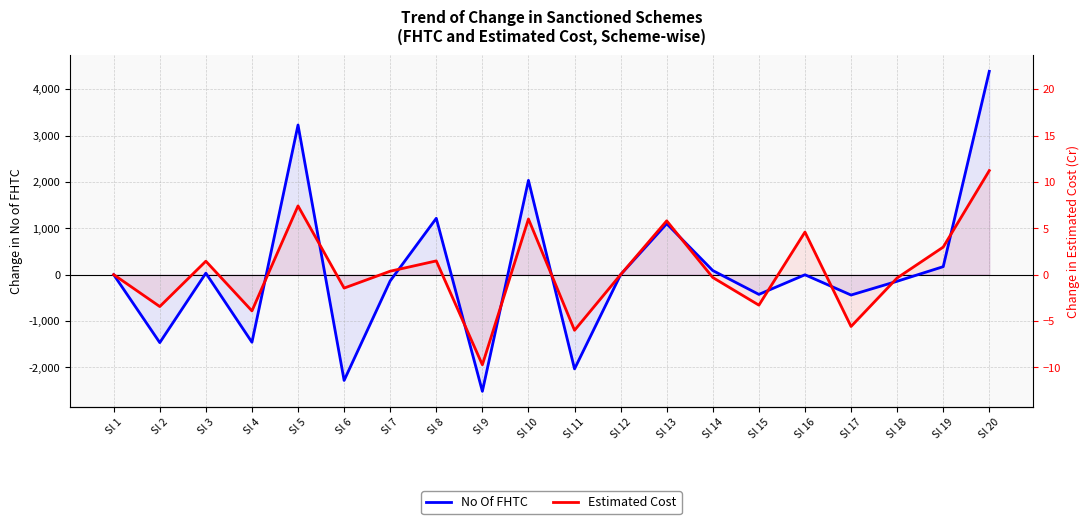

The value of Estimated Cost at Sl 2 is -688.0. True or false?

True